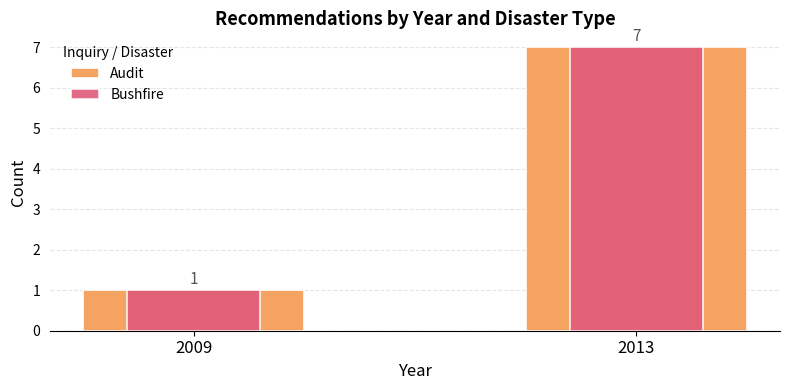

Which has a higher value, 2009 or 2013?

2013